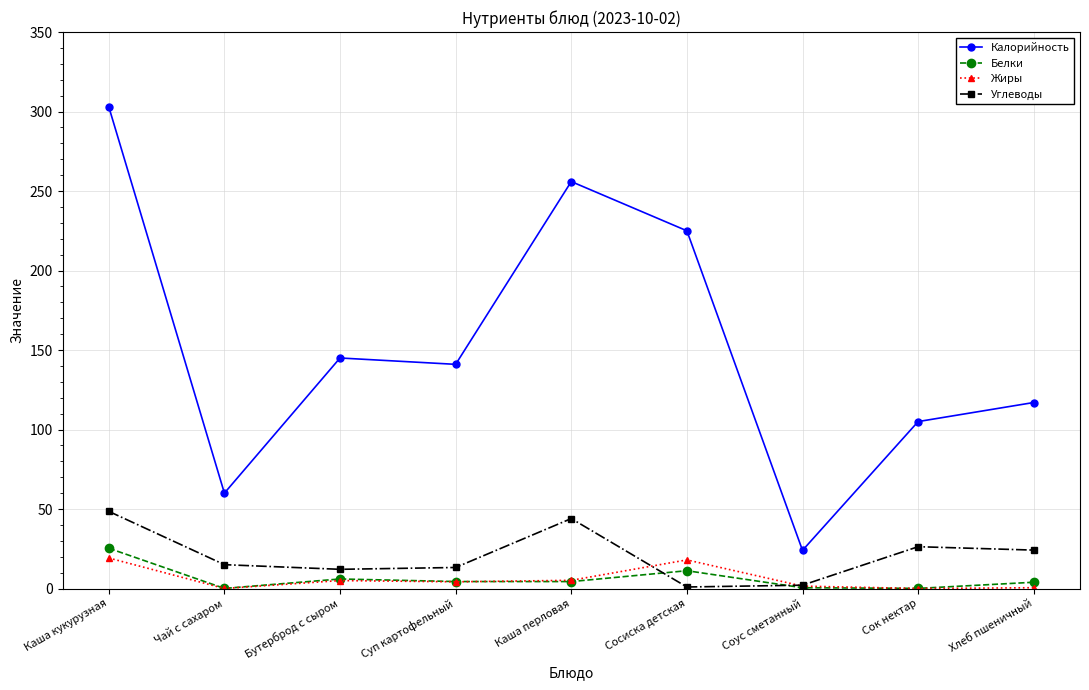

The Калорийность series shows 145.0 at Бутерброд с сыром. True or false?

True